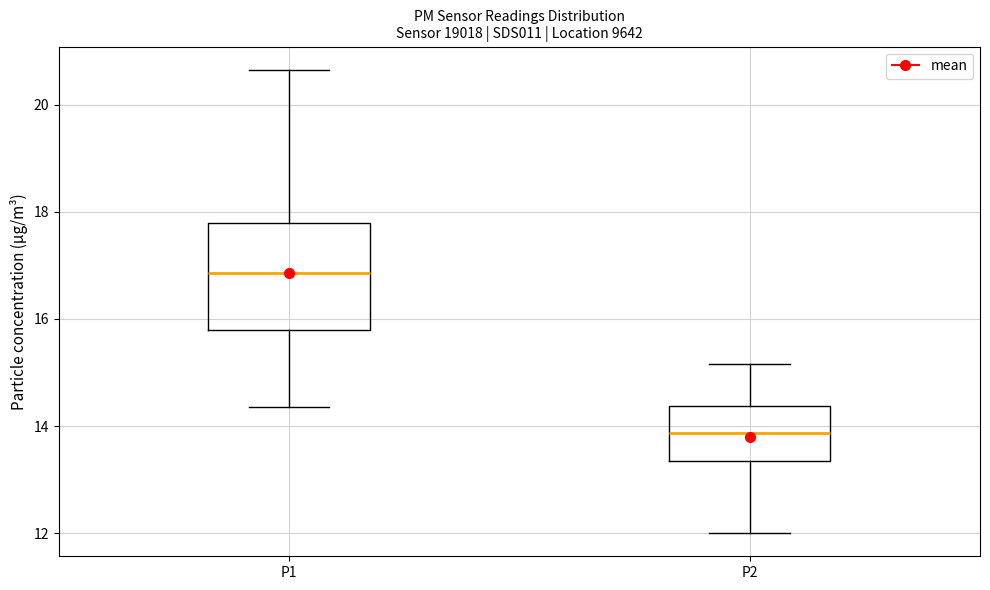

Where is the lower edge of the box for P1 on the y-axis? The values are not printed on the chart, so give them approximately, as read against the axis.

15.8